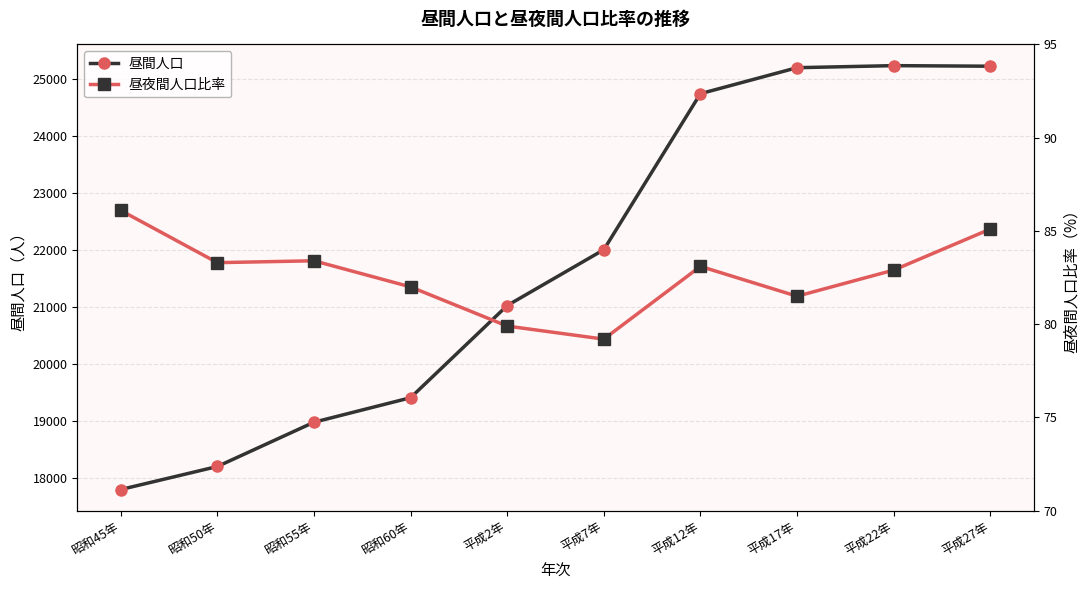

True or false: 昼間人口 has more than 0 interior local peaks.

True